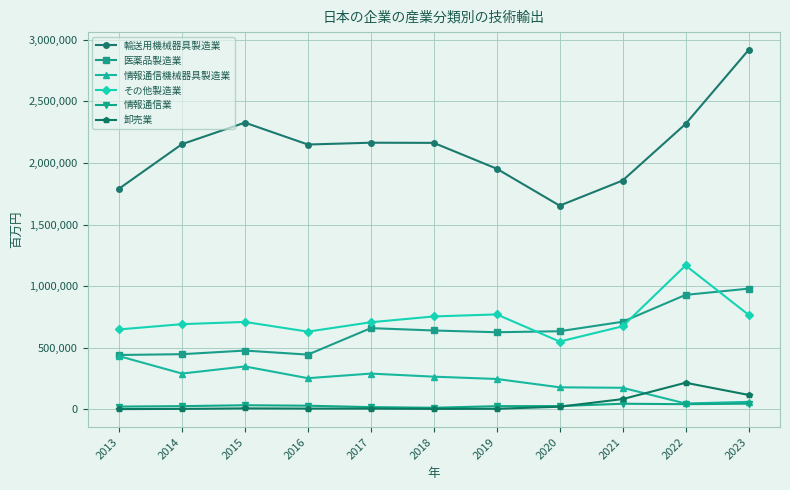

How many interior local valleys does the その他製造業 series have?

2